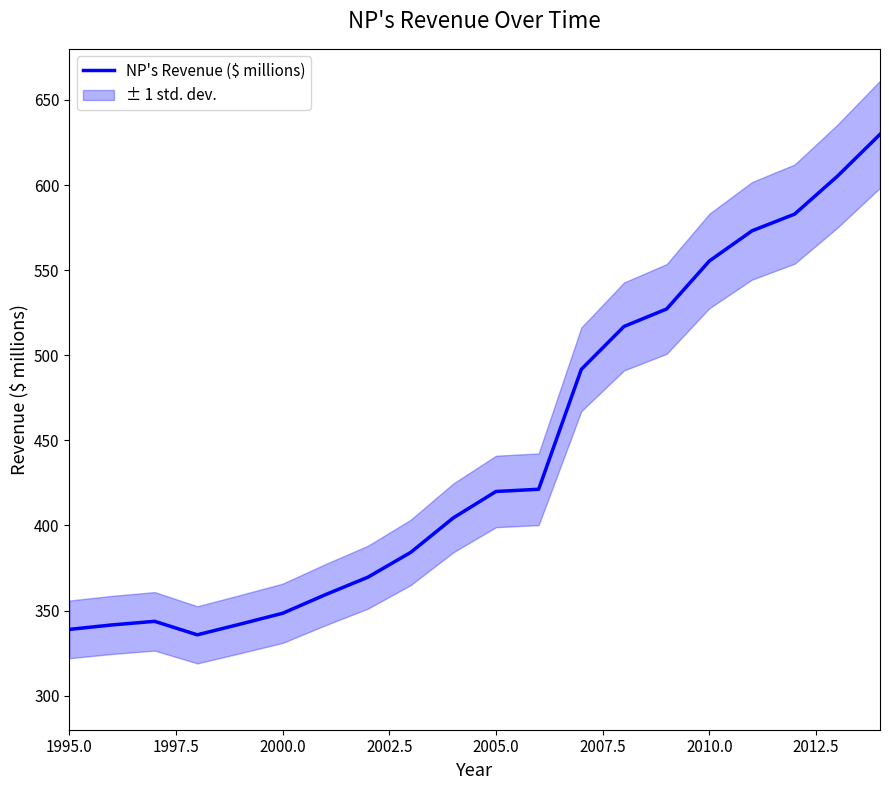

True or false: NP's Revenue ($ millions) has a value of 555.4 at 2010.0.

True